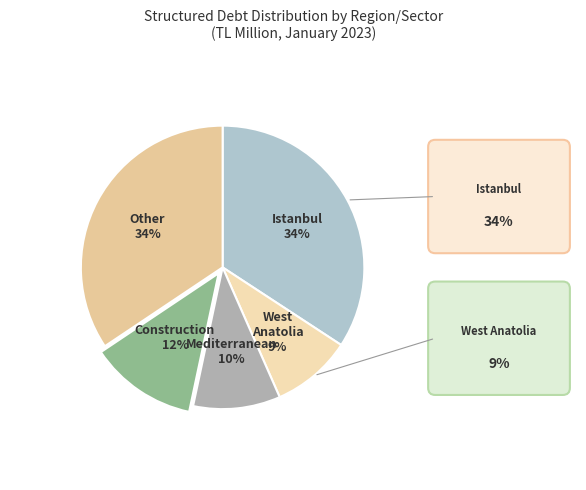

How many segments does this pie chart have?

5